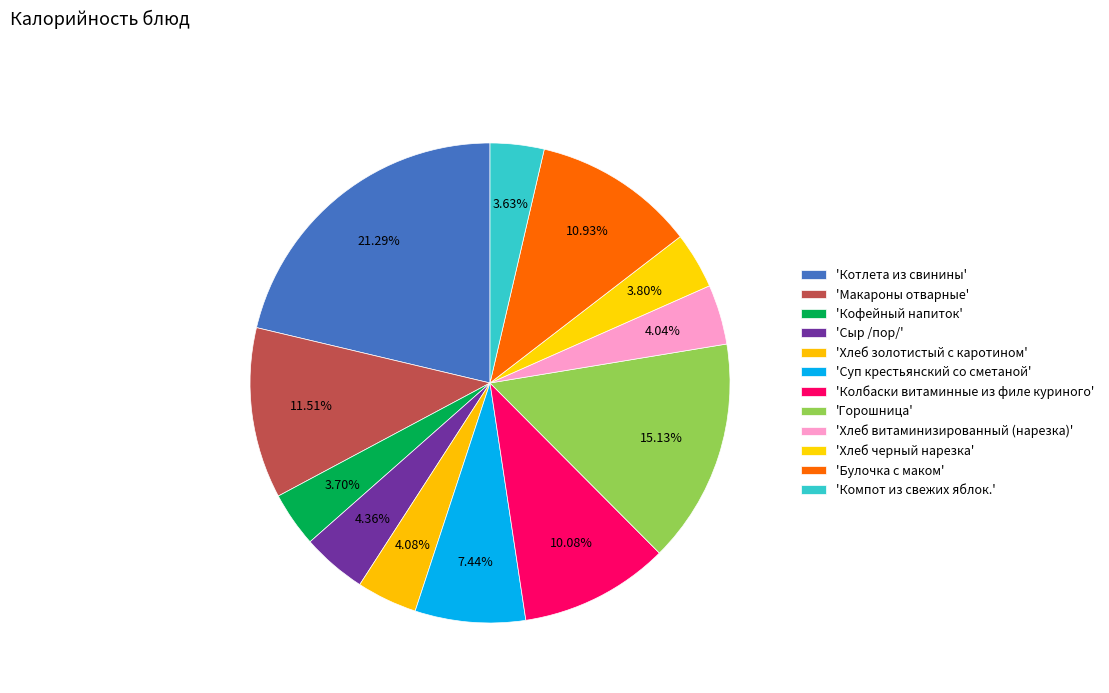

Is there any slice that represents more than half of the pie?

No